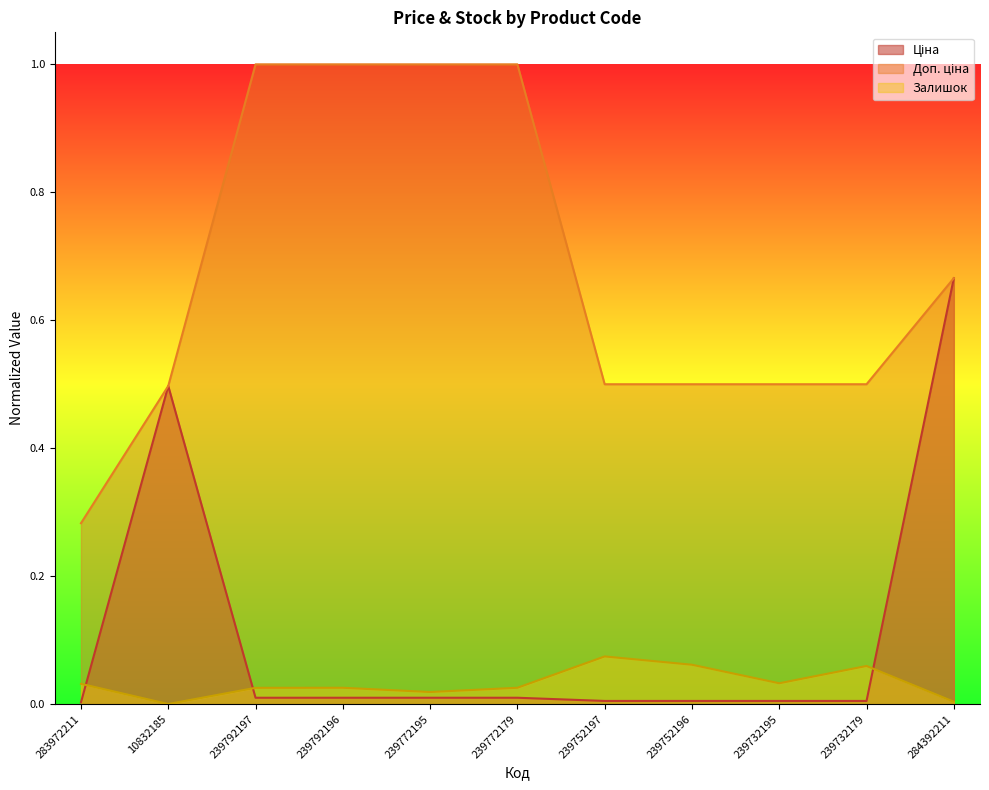

What is the sum of all Залишок values?

0.4